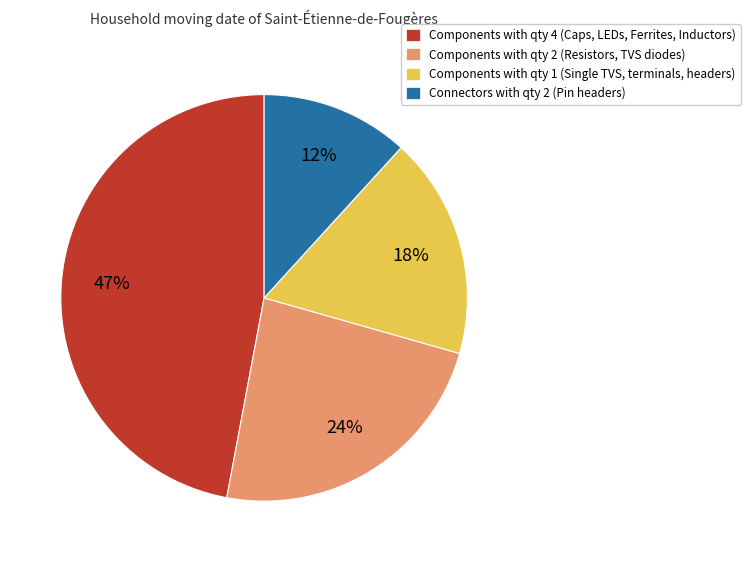

To the nearest percent, what percentage of the pie is Components with qty 1 (Single TVS, terminals, headers)?

18%